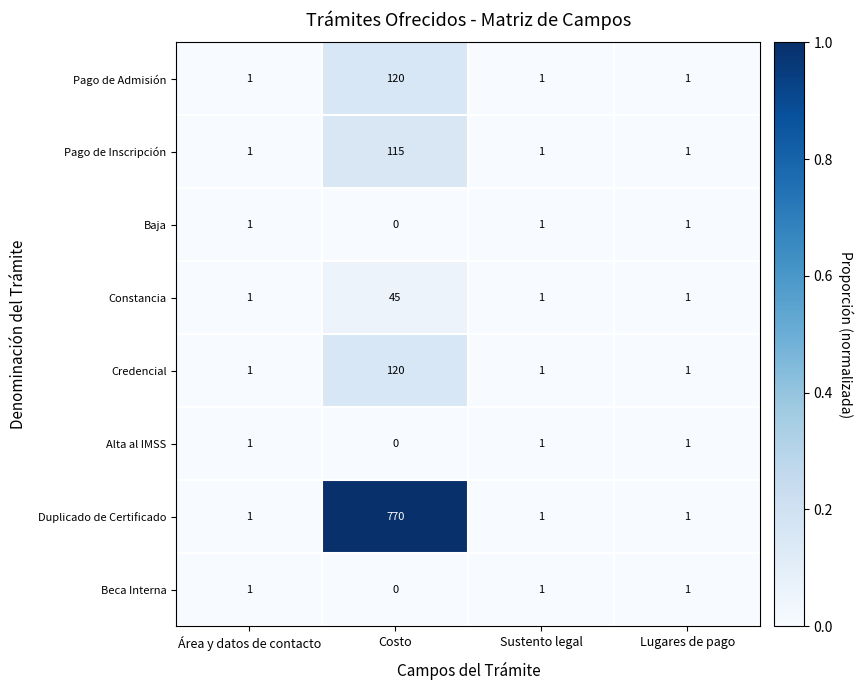

How many distinct data groups are displayed?

8